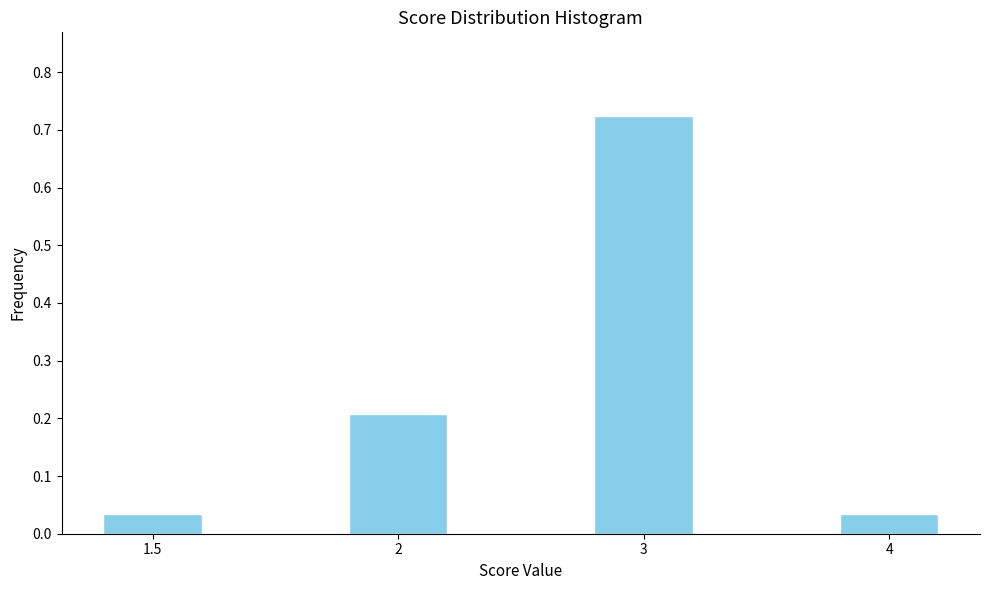

What is the change in value from 1.5 to 2?

+0.2